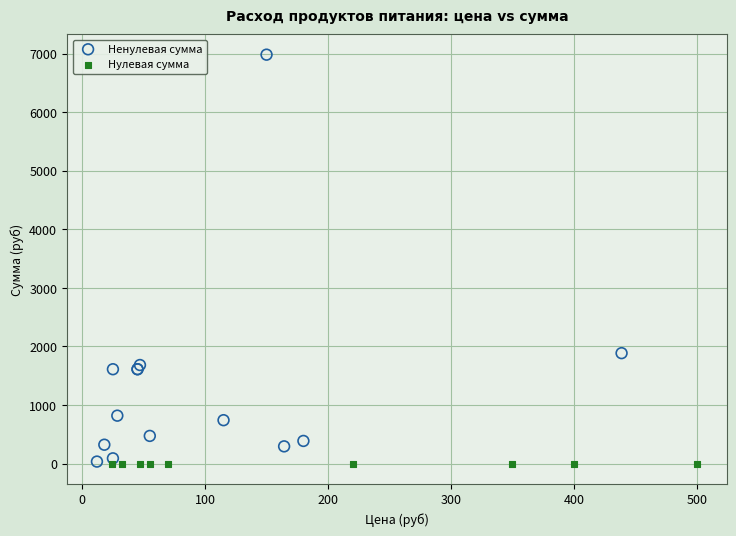

Which series contains the highest Y value?

Ненулевая сумма